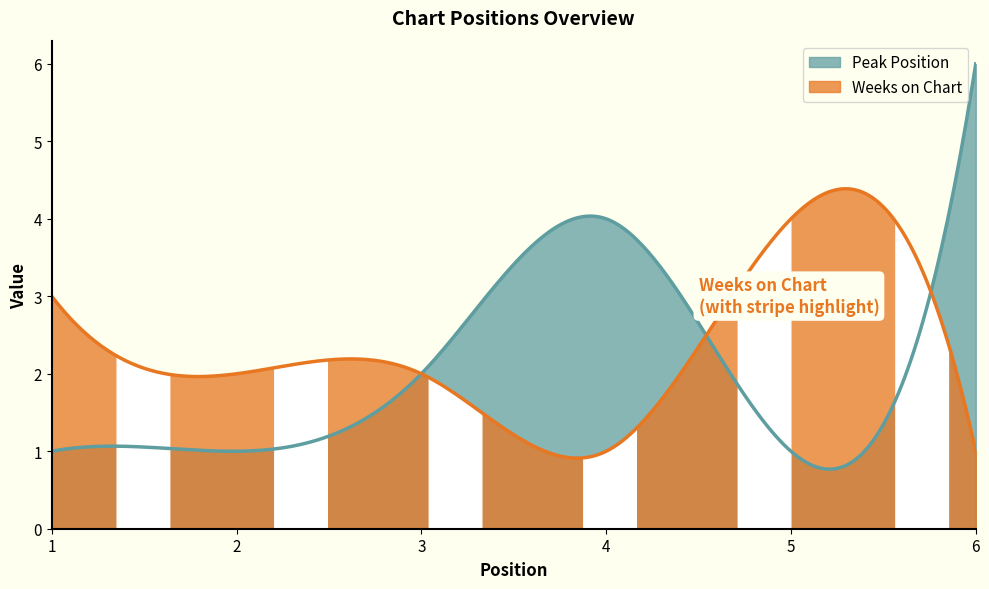

At 6, list the series in order from smallest to largest.

Weeks on Chart, Peak Position